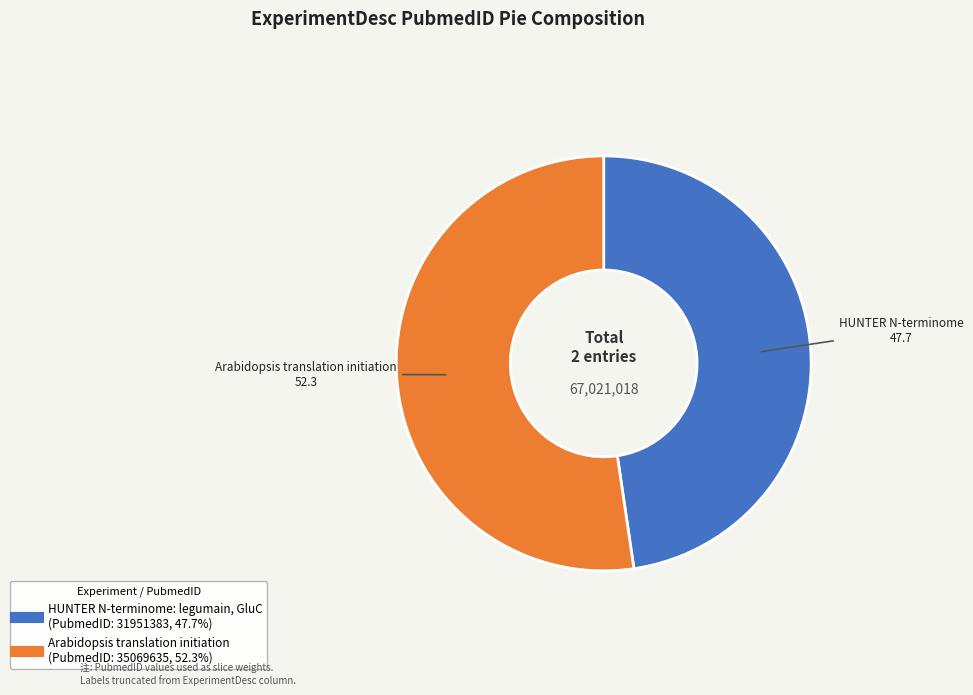

Do HUNTER N-terminome: legumain, GluC and Arabidopsis translation initiation together represent more than half of the pie?

Yes